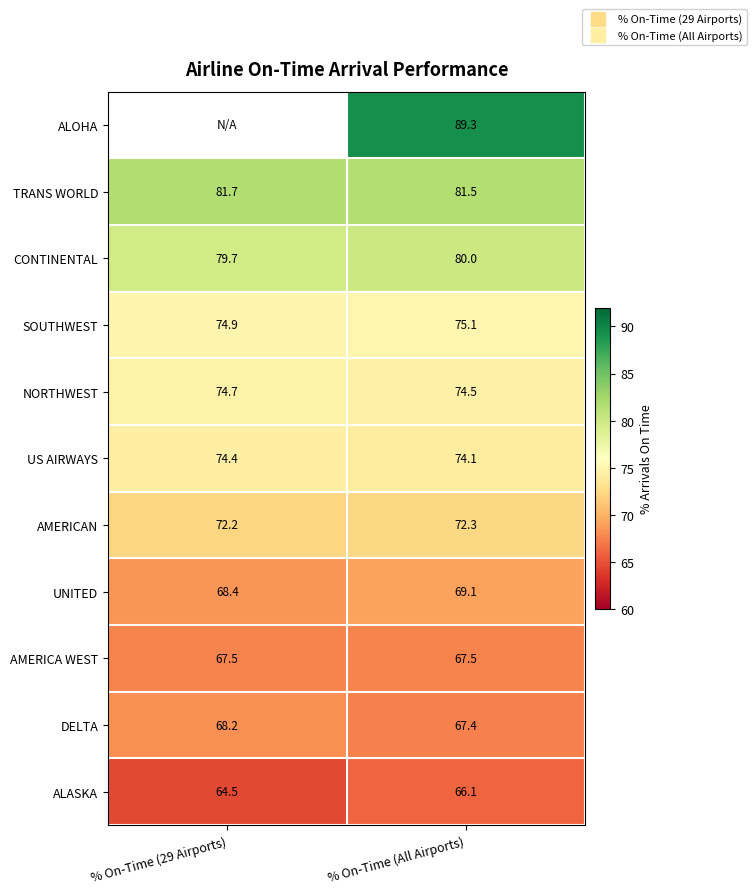

Count the number of data series in this chart.

11